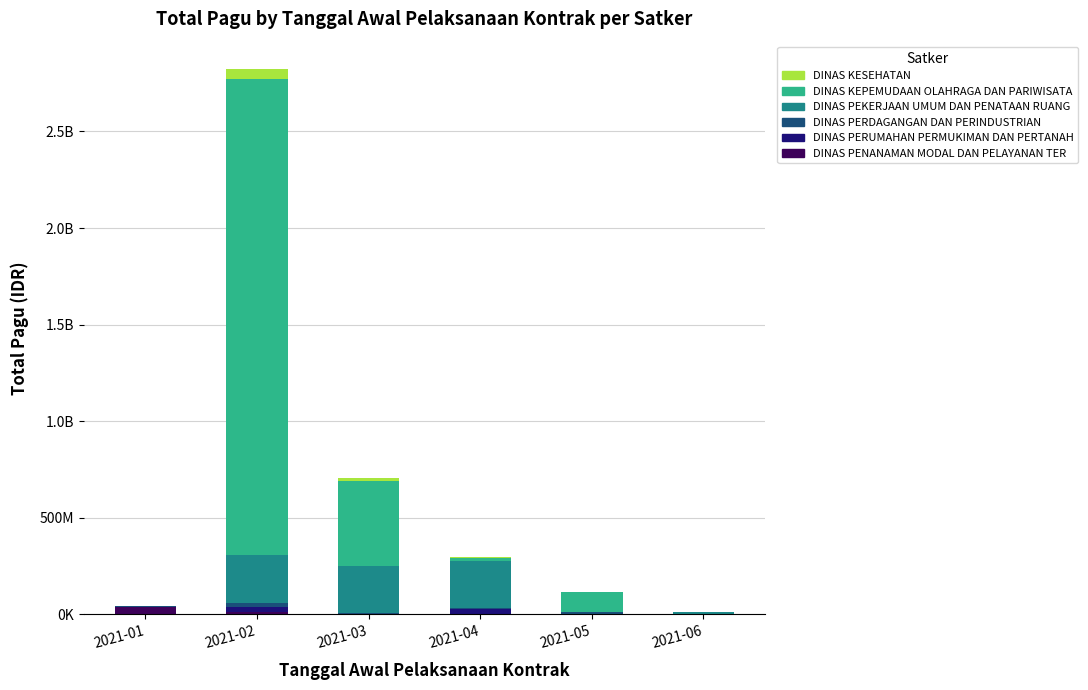

Which series has the largest total across all categories?

DINAS KEPEMUDAAN OLAHRAGA DAN PARIWISATA